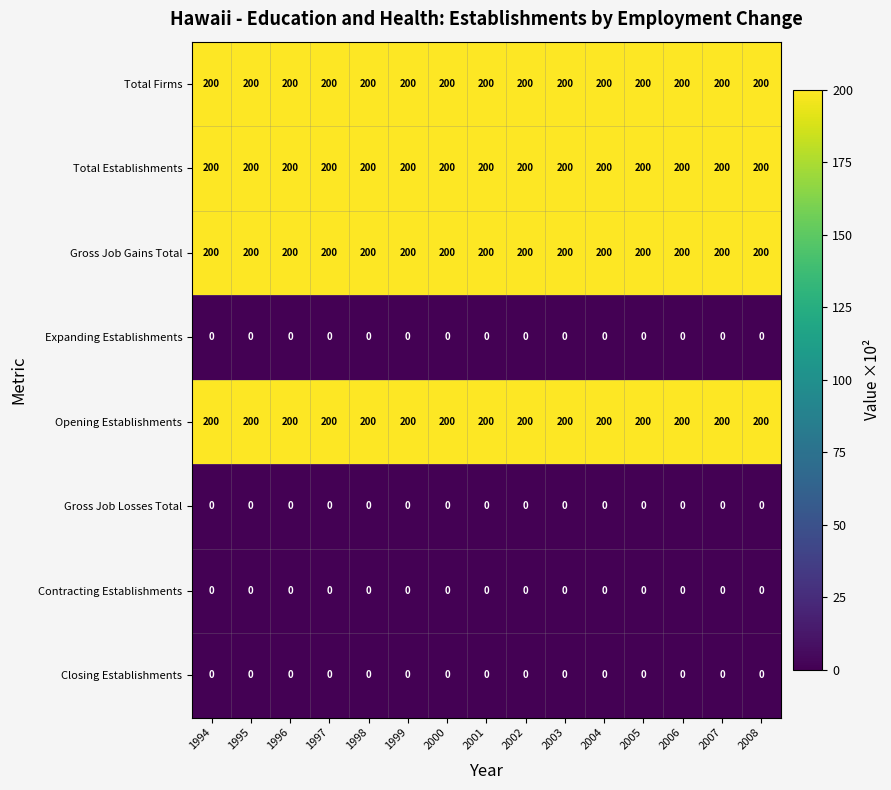

What is the greatest value displayed?

200